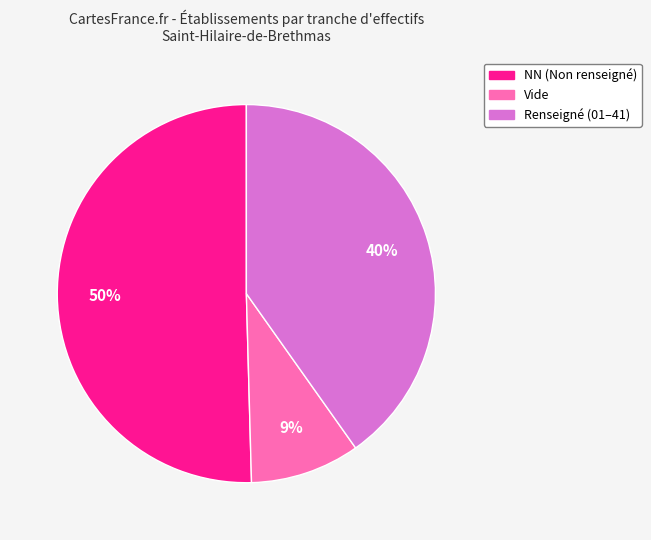

Is there any slice that represents more than half of the pie?

Yes